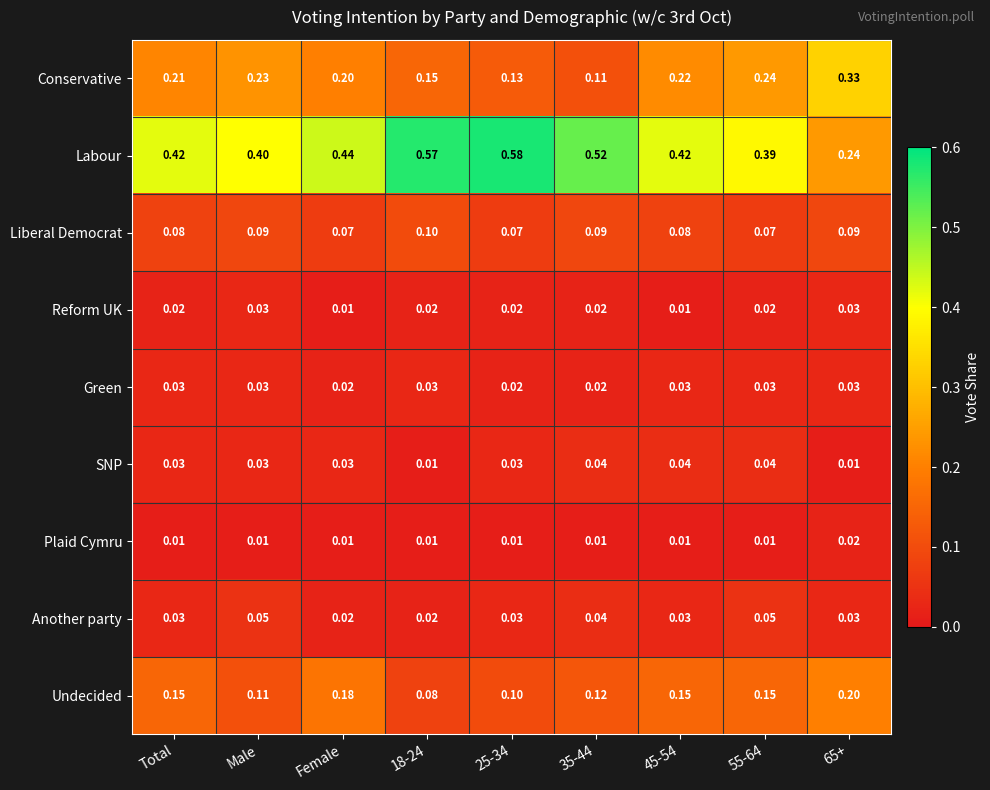

Is the value of Conservative at 55-64 greater than the value of Liberal Democrat at Total?

Yes